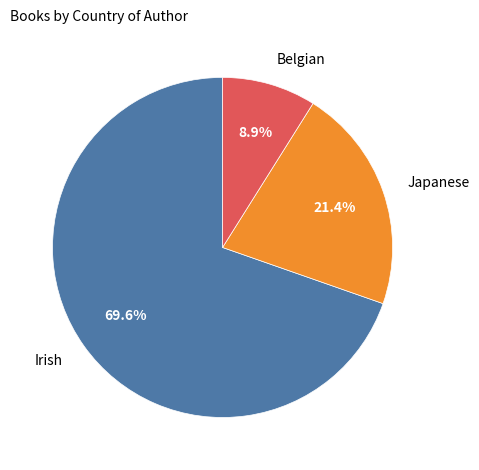

Which has a higher value, Irish or Japanese?

Irish